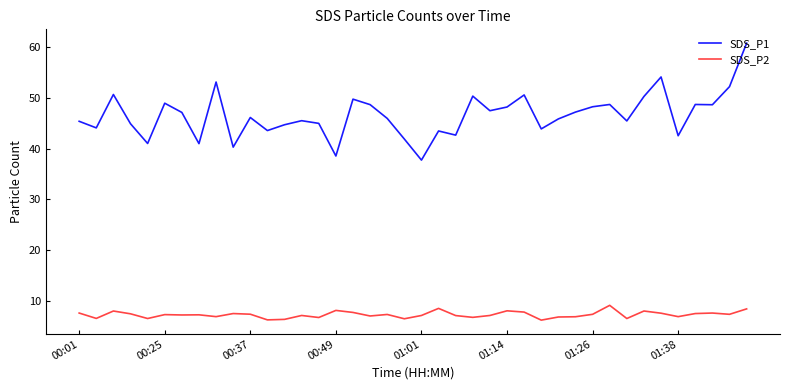

Which series has the largest total across all categories?

SDS_P1